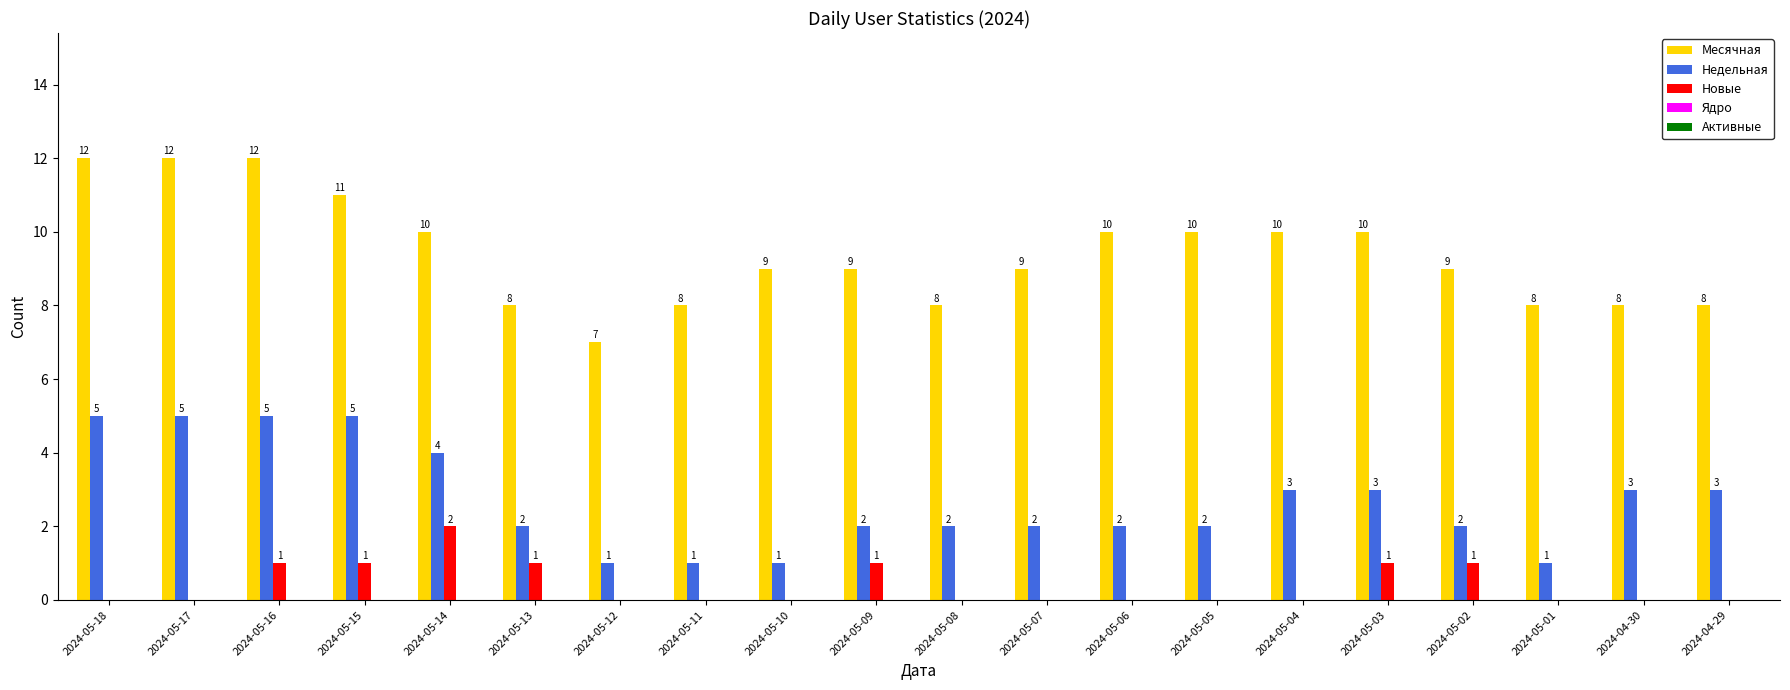

Is it true that Новые equals 0 at 2024-05-04?

True